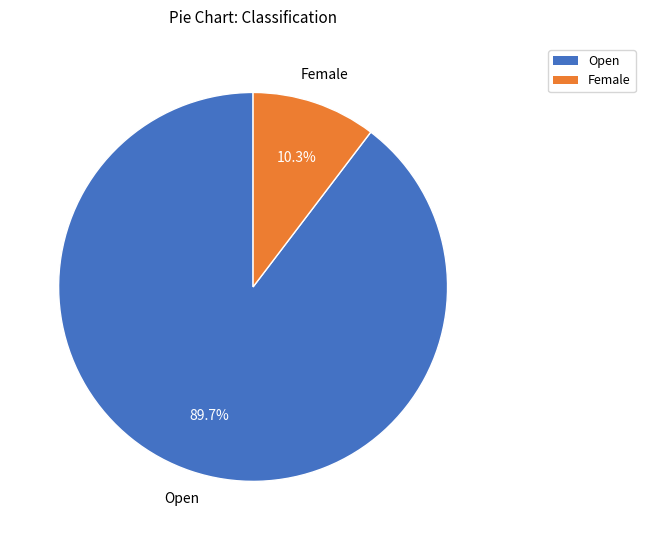

Does Open represent more than half of the total?

Yes